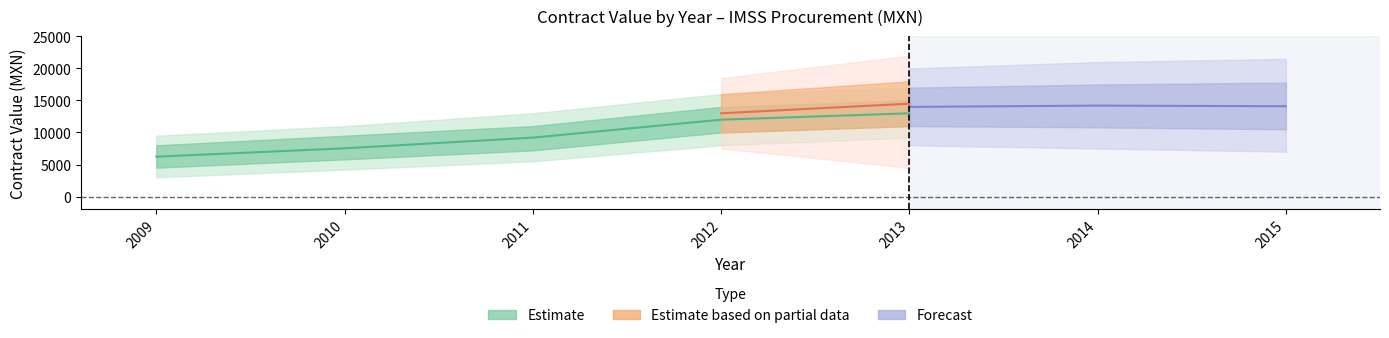

What is the difference between the maximum and second lowest values in the tender_value series?

16877.4